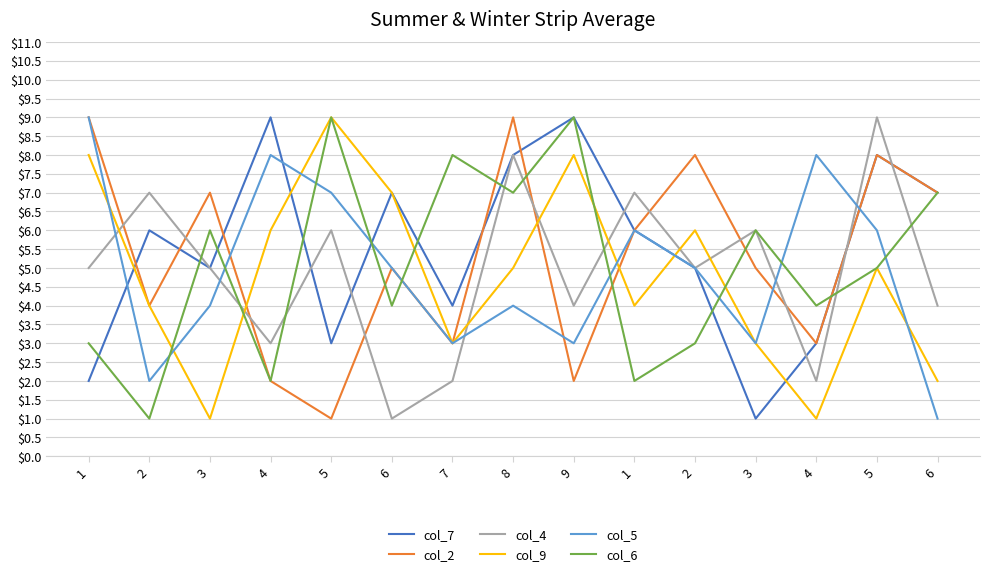

Count the col_9 values in the range 3 to 7.

9